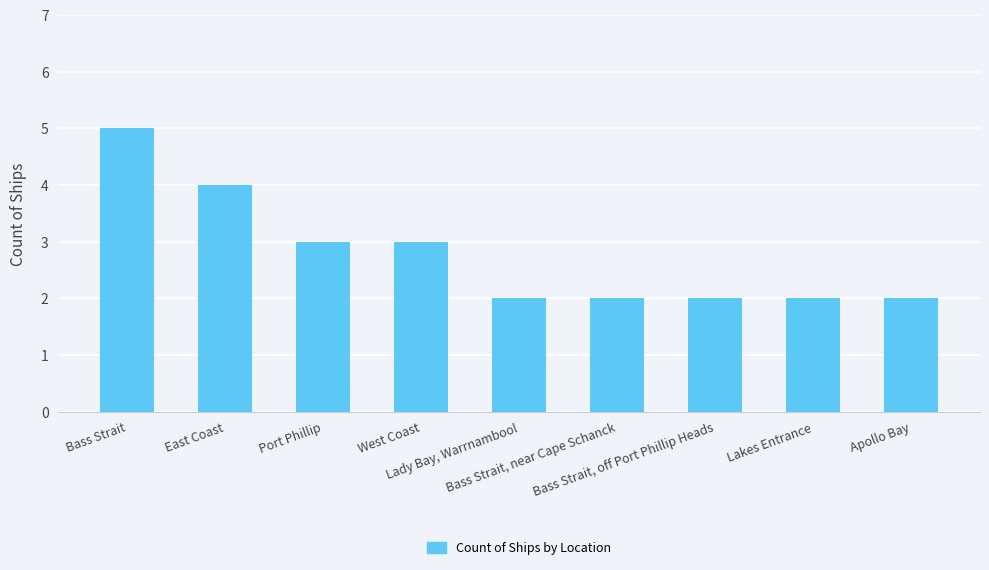

Reading right to left, transcribe all the data shown in this chart.

2	2	2	2	2	3	3	4	5